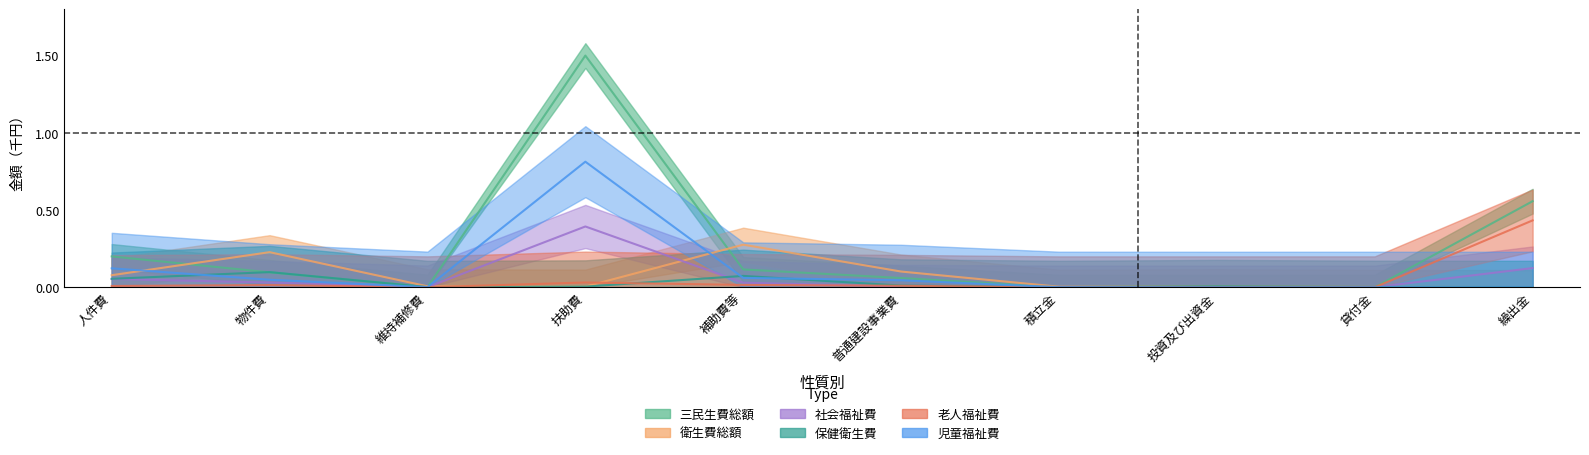

In 衛生費総額, how many points are higher than both neighbors (excluding endpoints)?

3